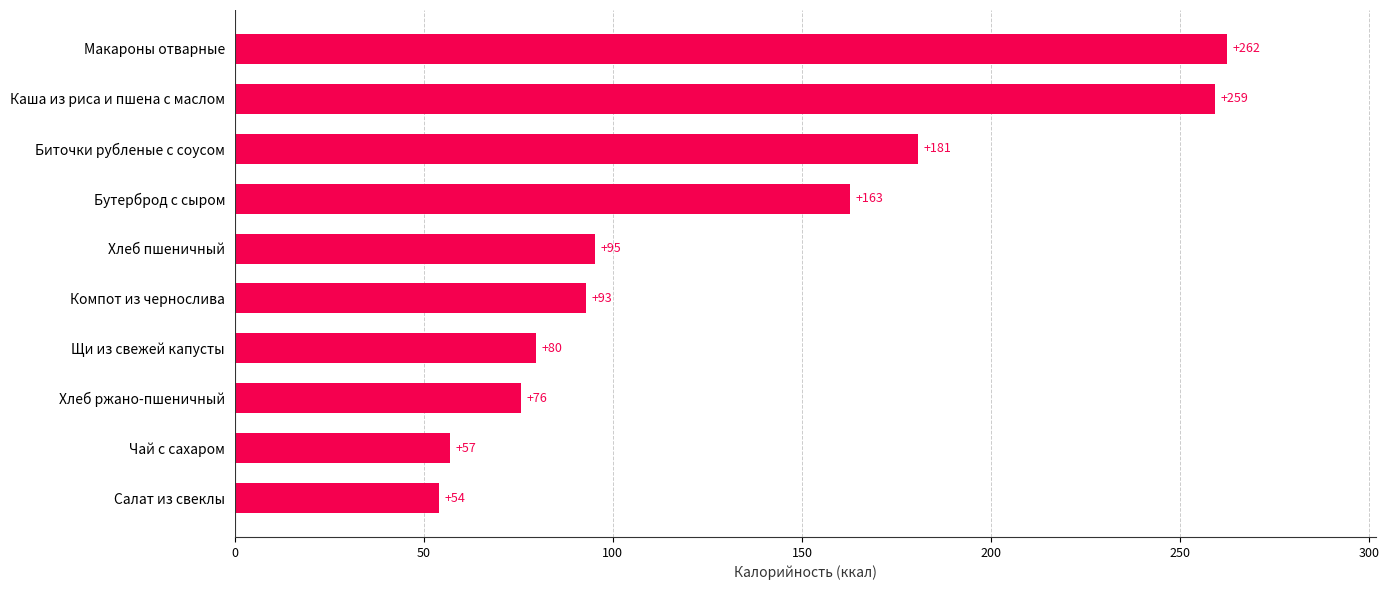

Does the chart contain stacked bars?

No